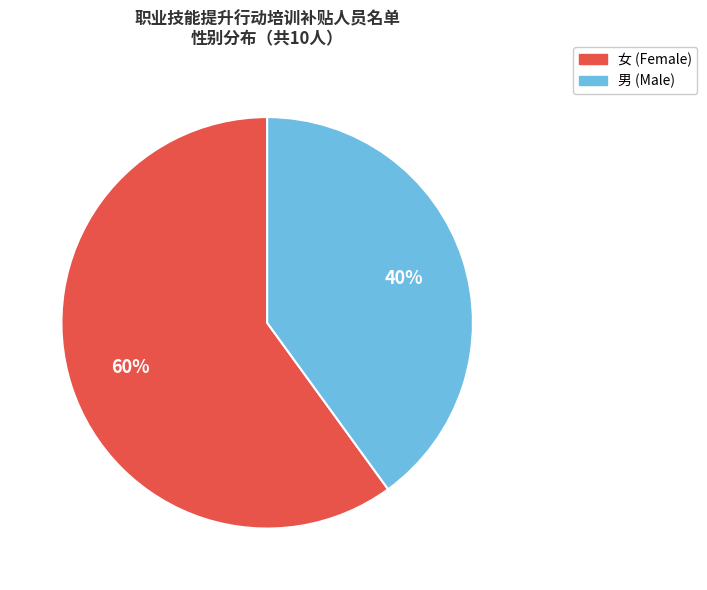

How many segments does this pie chart have?

2